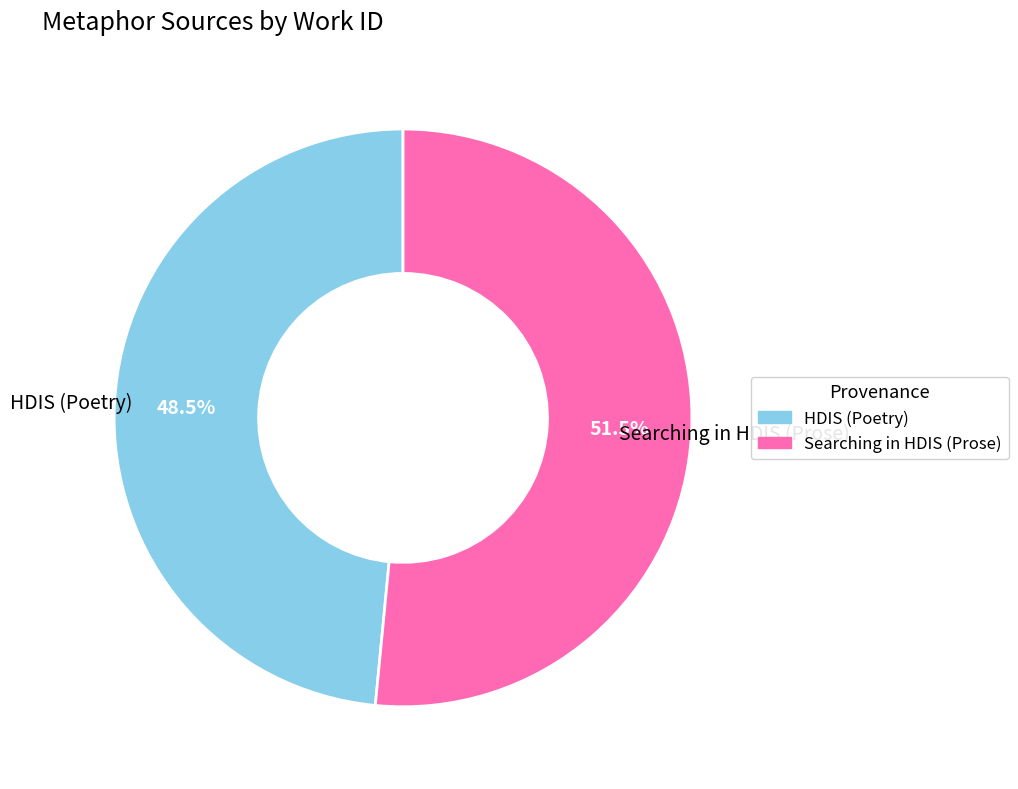

Combined, do HDIS (Poetry) and Searching in HDIS (Prose) account for over 50%?

Yes